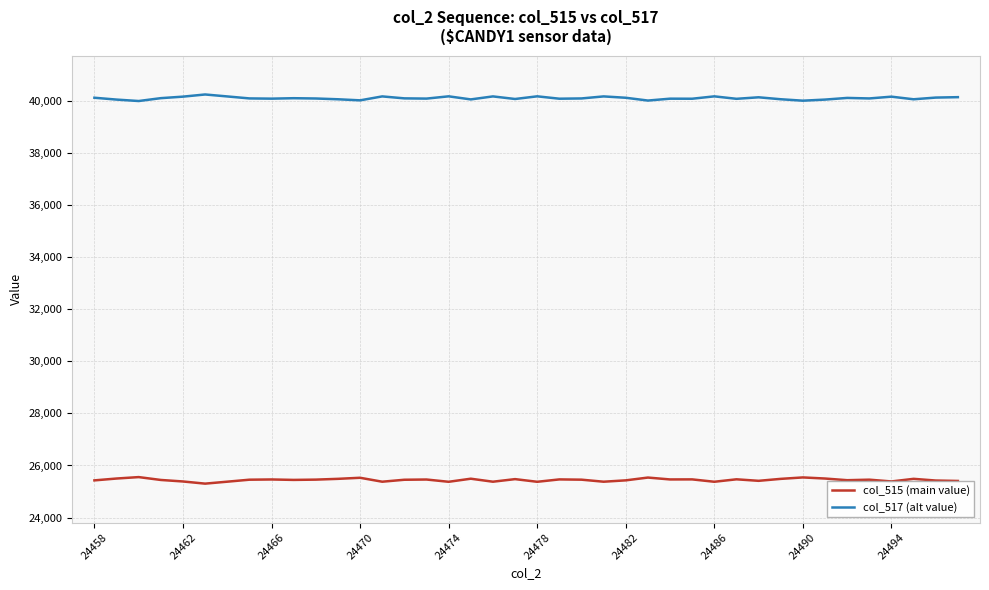

Rank the series by their average value, from lowest to highest.

col_515 (main value), col_517 (alt value)